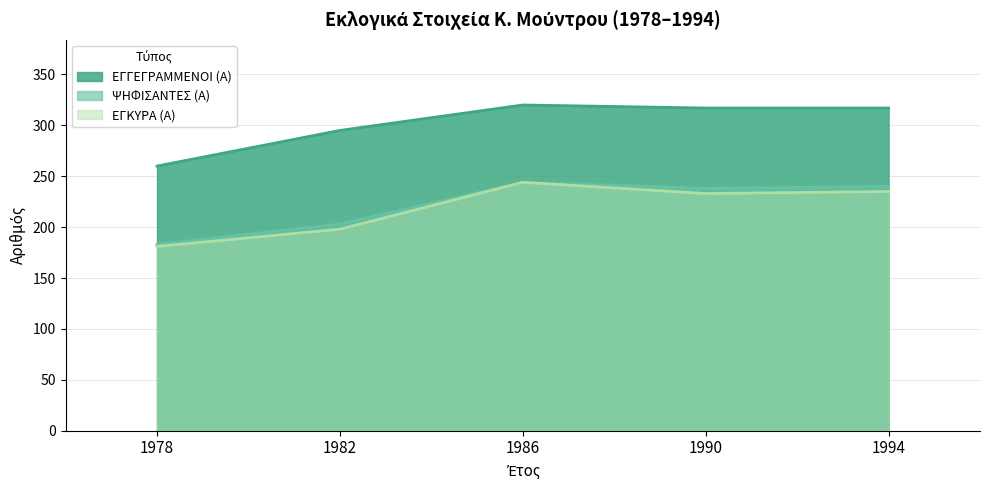

The value of ΕΓΓΕΓΡΑΜΜΕΝΟΙ (Α) at 1994 is 317. True or false?

True